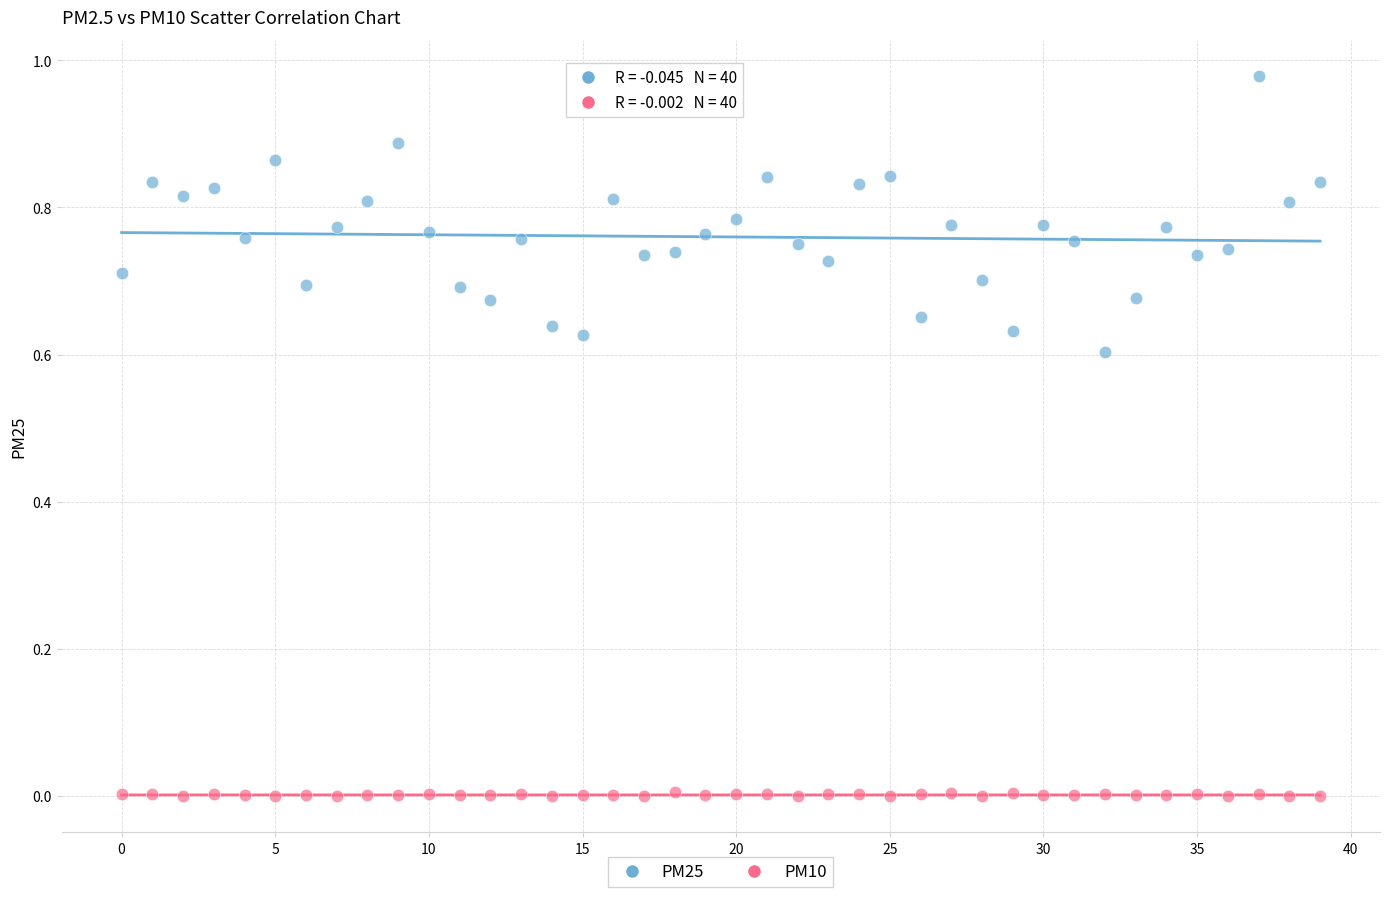

Which series reaches the maximum Y coordinate?

PM25